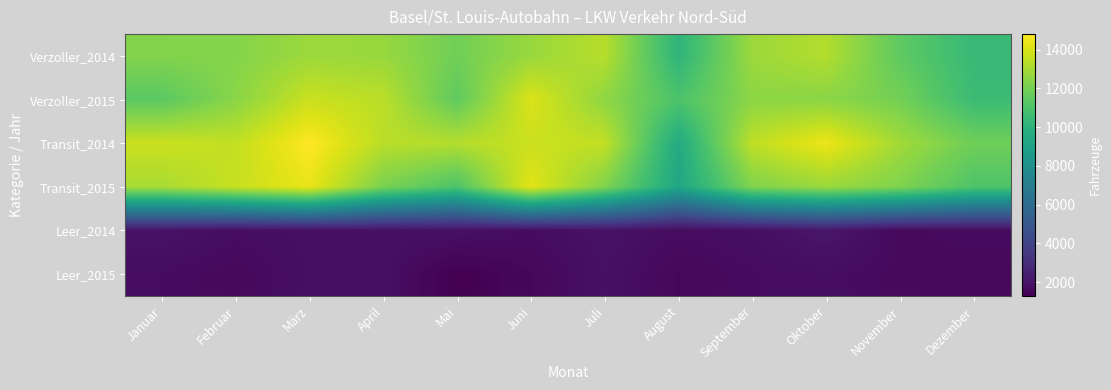

Reading left to right, extract all data points from this chart.

Verzoller_2014: Januar=12262	Februar=12297	März=12803	April=12703	Mai=11876	Juni=12730	Juli=13334	August=10118	September=12796	Oktober=13250	November=11476	Dezember=10396
Verzoller_2015: Januar=11368	Februar=12430	März=13709	April=13412	Mai=11478	Juni=14057	Juli=12539	August=11015	September=12471	Oktober=12456	November=11950	Dezember=10529
Transit_2014: Januar=13723	Februar=13547	März=14795	April=13385	Mai=13265	Juni=13721	Juli=13552	August=9529	September=13491	Oktober=14428	November=12900	Dezember=11843
Transit_2015: Januar=13041	Februar=13656	März=14354	April=12101	Mai=11036	Juni=14235	Juli=12233	August=9327	September=12213	Oktober=12762	November=12210	Dezember=11055
Leer_2014: Januar=1976	Februar=1763	März=1847	April=1879	Mai=1891	Juni=1715	Juli=1955	August=1740	September=1821	Oktober=2105	November=1627	Dezember=1722
Leer_2015: Januar=1716	Februar=1602	März=1827	April=1840	Mai=1292	Juni=1554	Juli=1883	August=1551	September=1708	Oktober=1760	November=1627	Dezember=1569